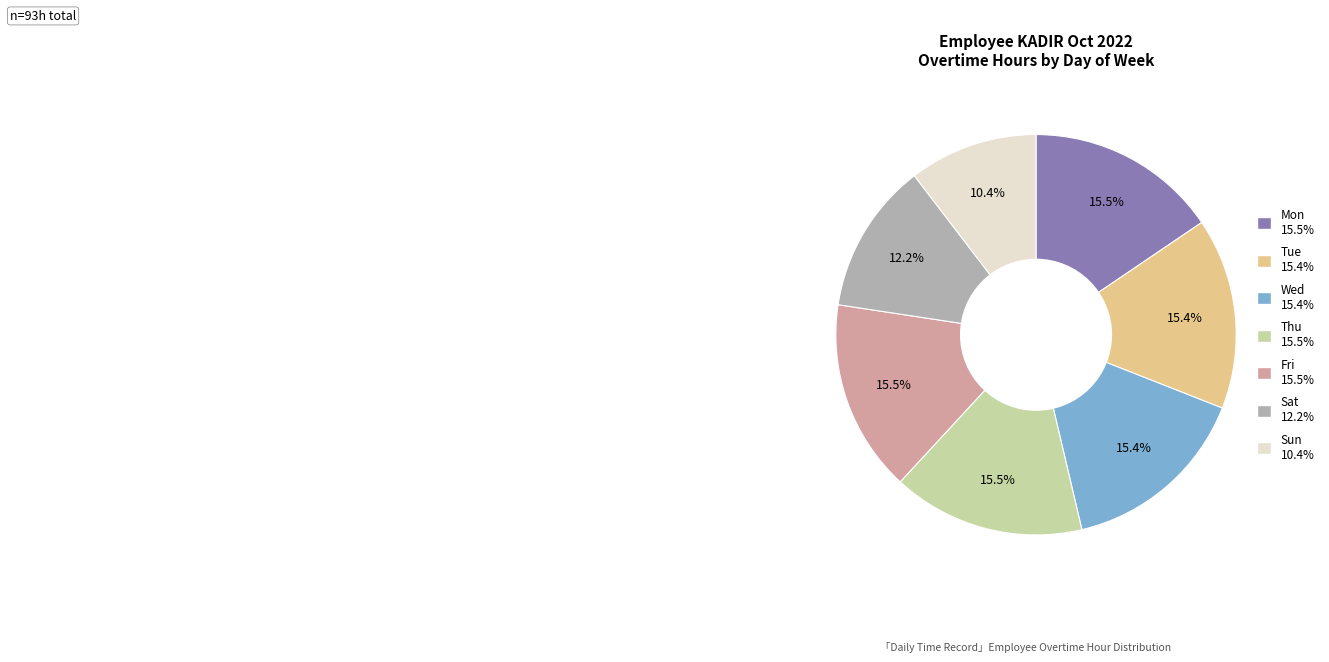

Is there a majority slice in this chart?

No